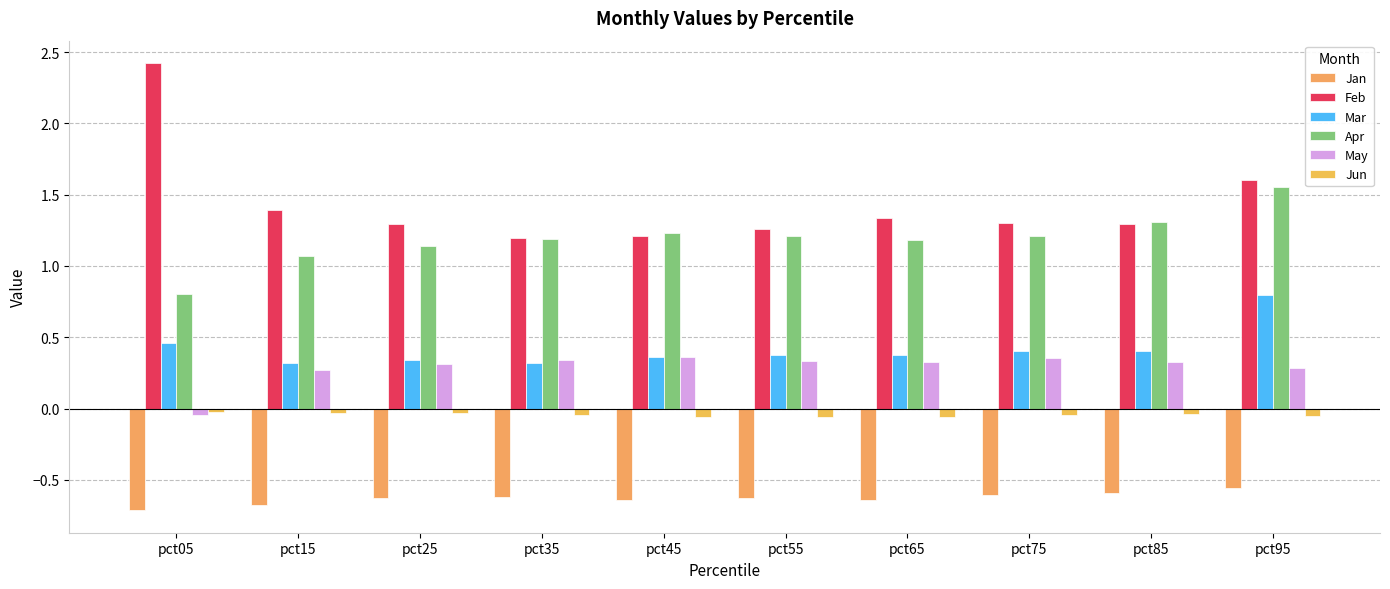

At which label is Apr closest to 1?

pct15